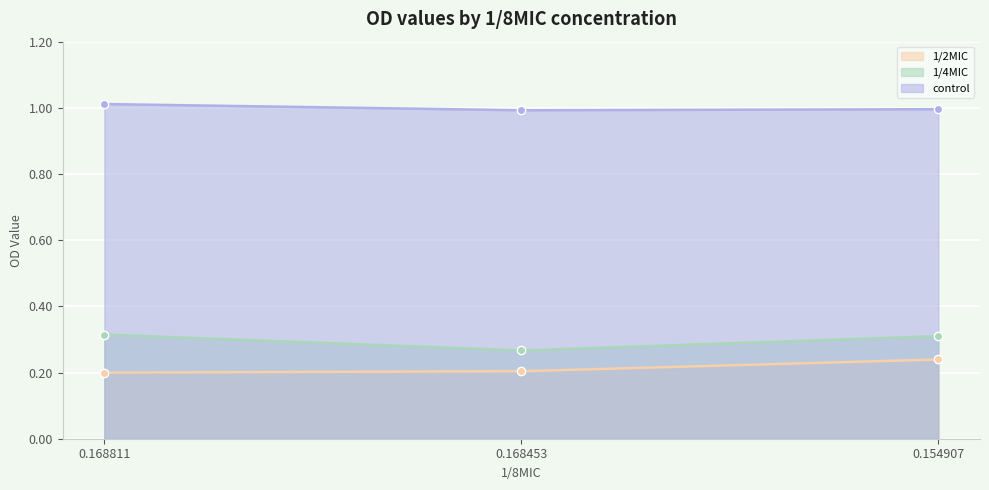

At which label is 1/2MIC closest to 0?

0.168811